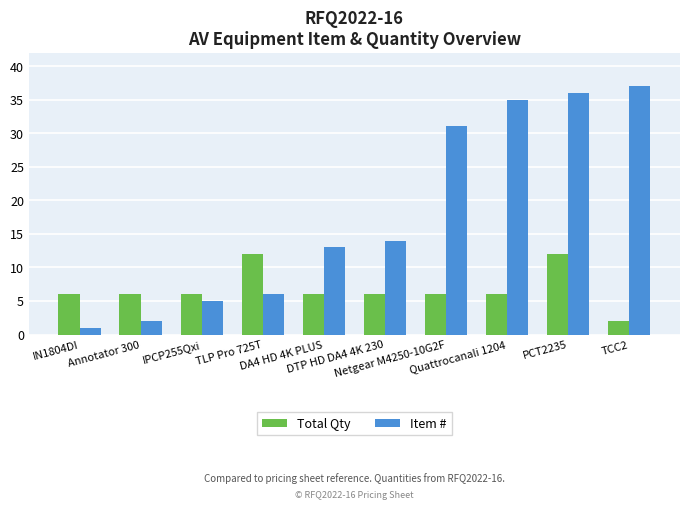

What is the difference between the Item # values at Quattrocanali 1204 and IN1804DI?

34